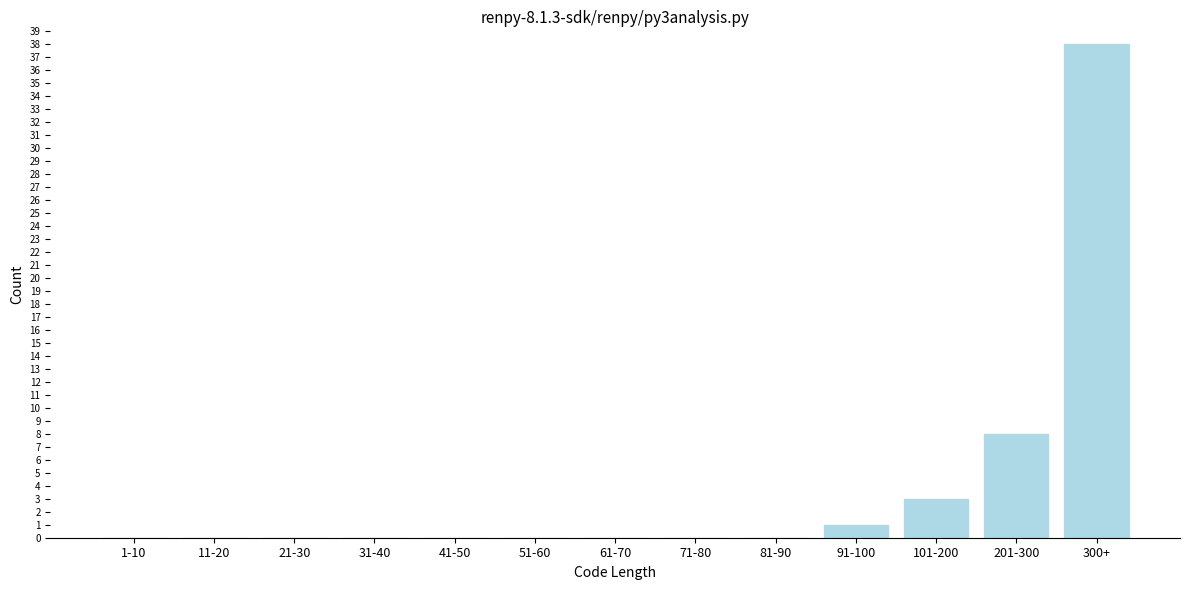

Reading left to right, extract all data points from this chart.

1-10=0	11-20=0	21-30=0	31-40=0	41-50=0	51-60=0	61-70=0	71-80=0	81-90=0	91-100=1	101-200=3	201-300=8	300+=38